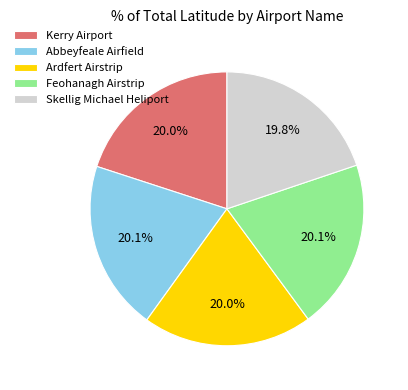

To the nearest percent, what is the average slice percentage?

20%